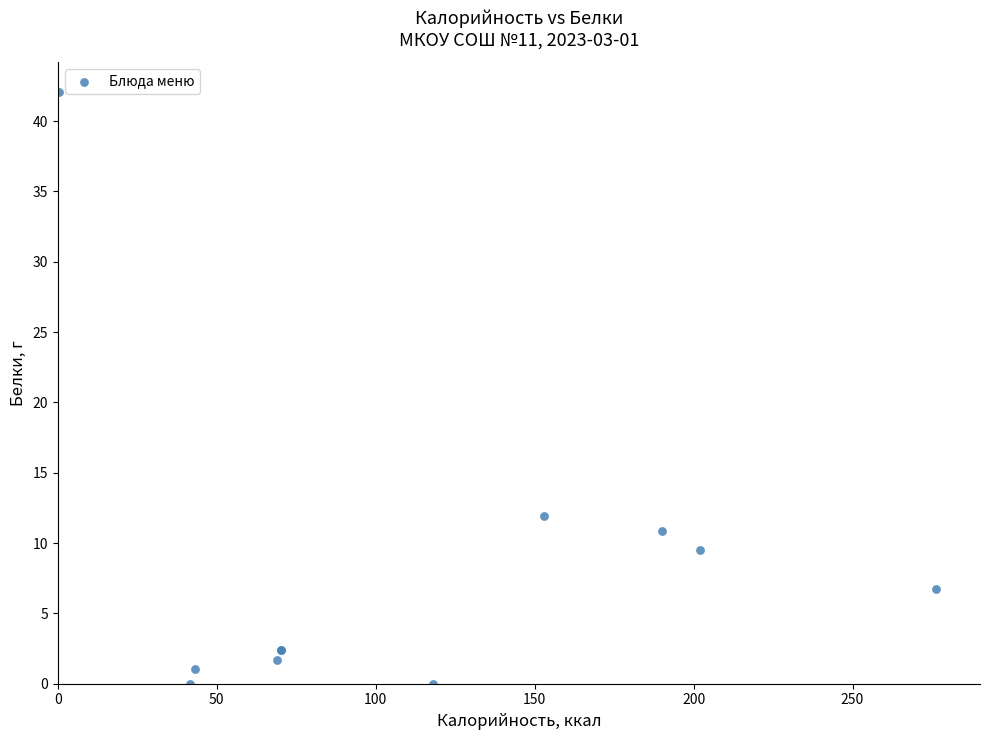

What Y value in the scatter plot is closest to 21?

11.9